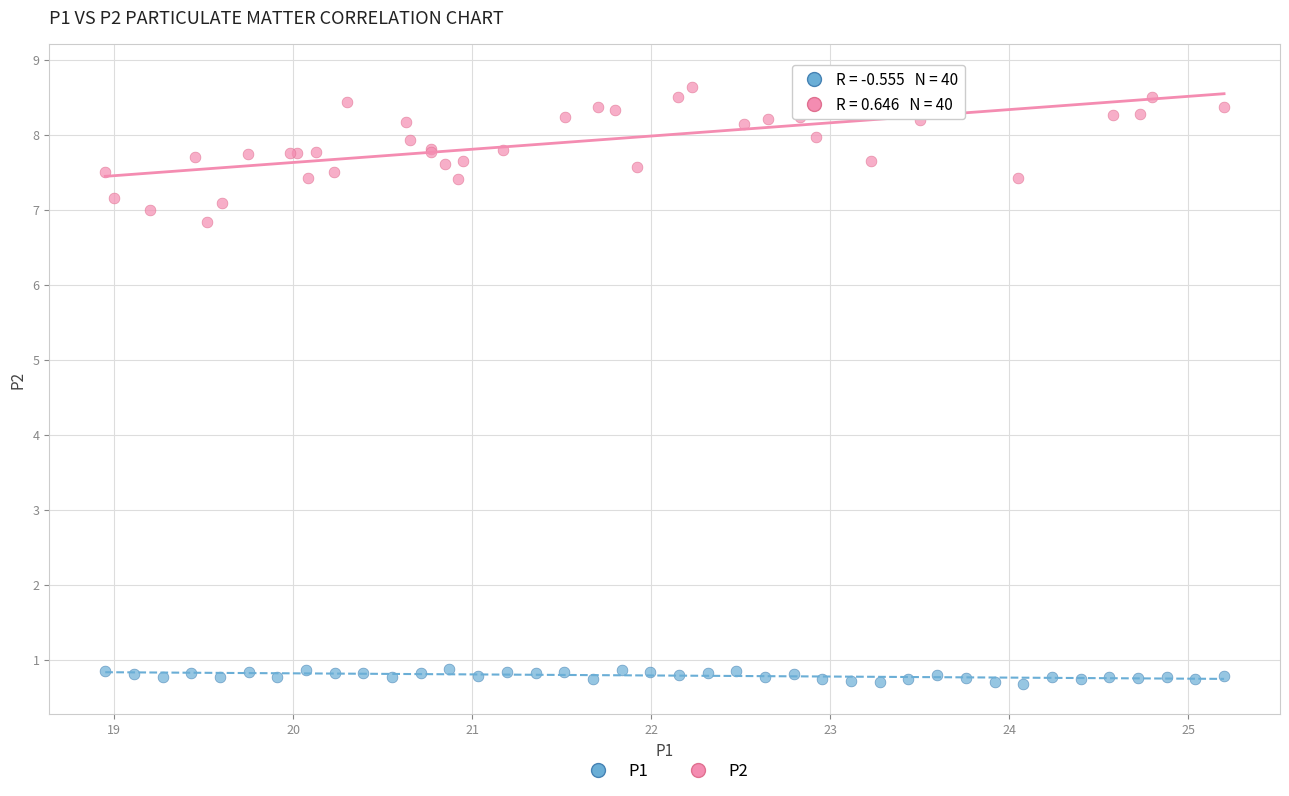

What are all the series names shown in the legend?

P1, P2